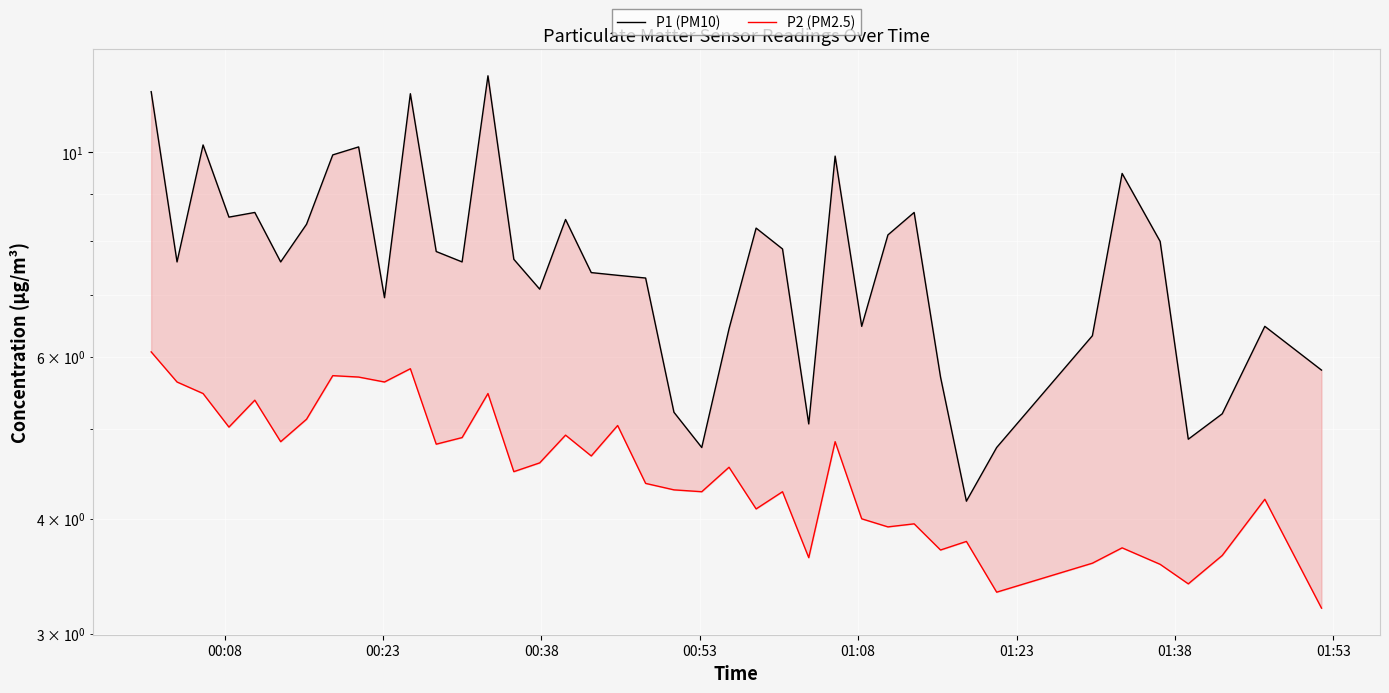

How many values in the P1 (PM10) series are below 7?

14